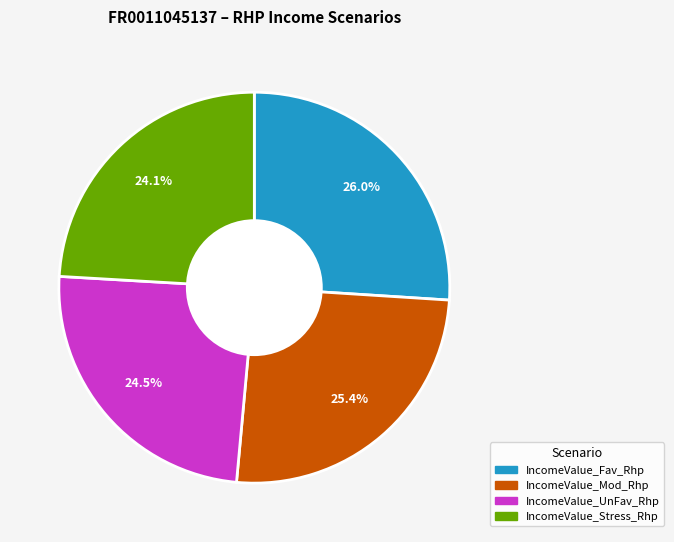

To the nearest percent, what is the average slice percentage?

25%